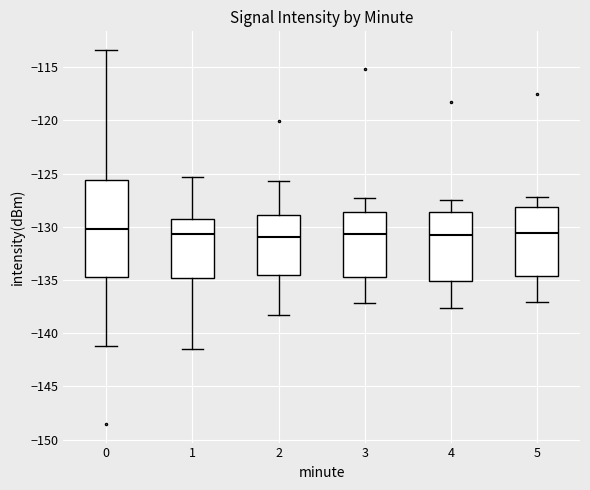

Reading left to right, transcribe this box plot: for each box, give where its median line is, the range the box spans, and where its two whiskers end, as read against the y-axis. The values are not printed on the chart, so give them approximately, as read against the axis.

0: median -130.0, box -135.0 to -125.5, whiskers -141.0 to -113.5
1: median -130.5, box -135.0 to -129.0, whiskers -141.5 to -125.5
2: median -131.0, box -134.5 to -129.0, whiskers -138.5 to -125.5
3: median -130.5, box -134.5 to -128.5, whiskers -137.0 to -127.5
4: median -130.5, box -135.0 to -128.5, whiskers -137.5 to -127.5
5: median -130.5, box -134.5 to -128.0, whiskers -137.0 to -127.0